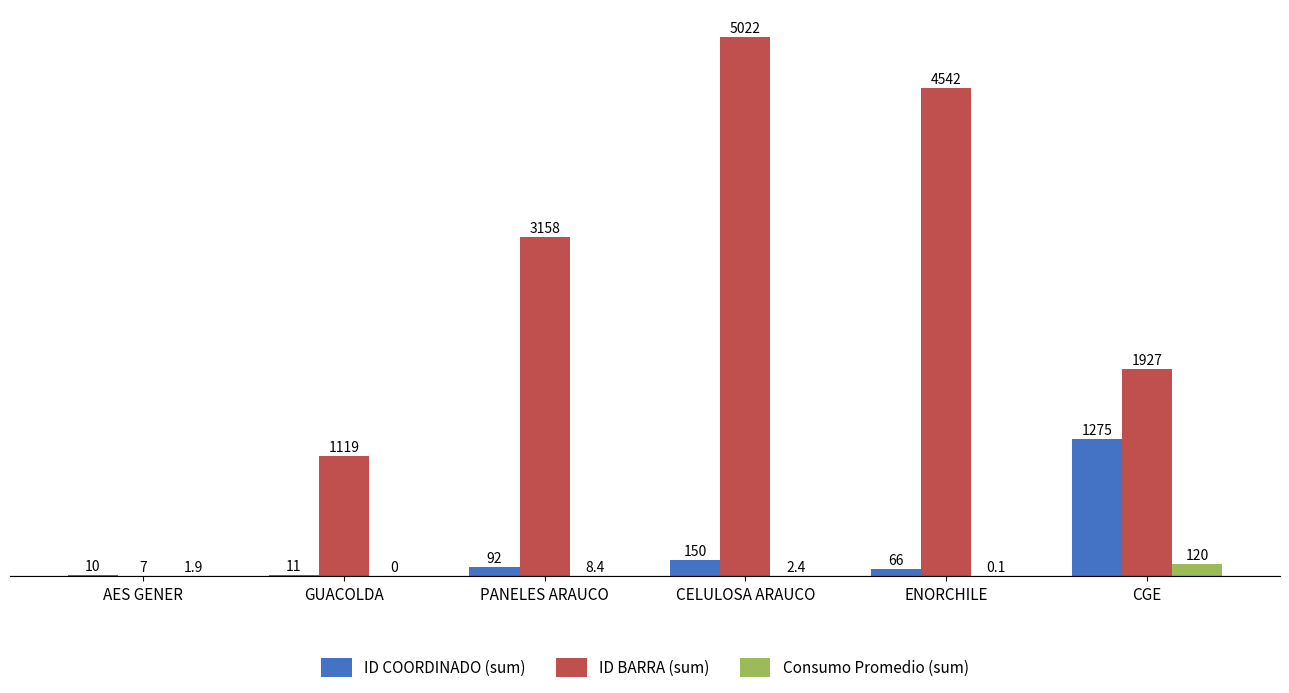

What is the sum of the ID BARRA (sum) values at ENORCHILE and CELULOSA ARAUCO?

9564.0